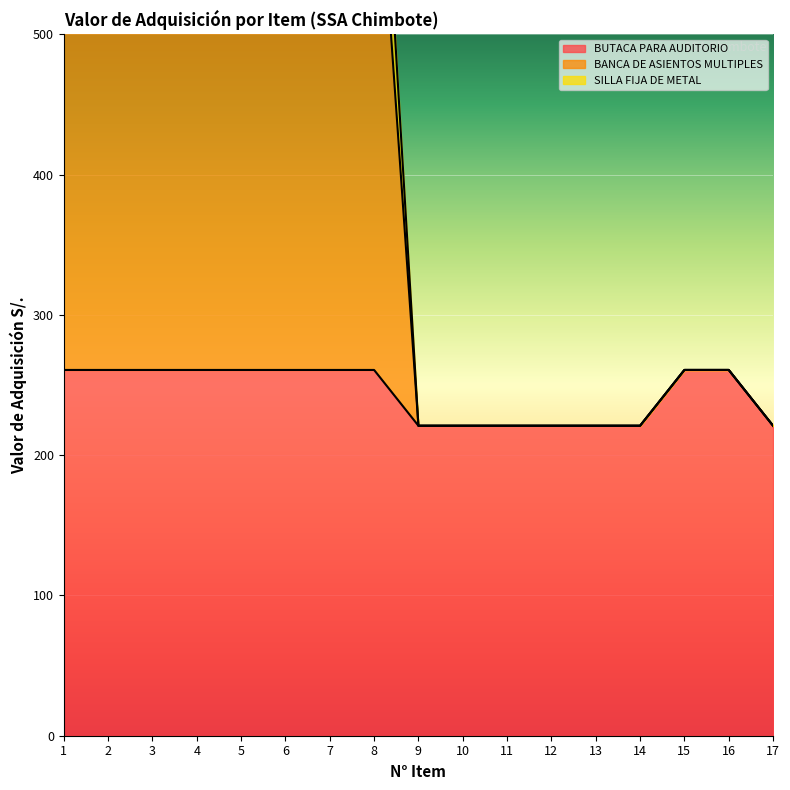

True or false: BUTACA PARA AUDITORIO and BANCA DE ASIENTOS MULTIPLES cross at least once.

False